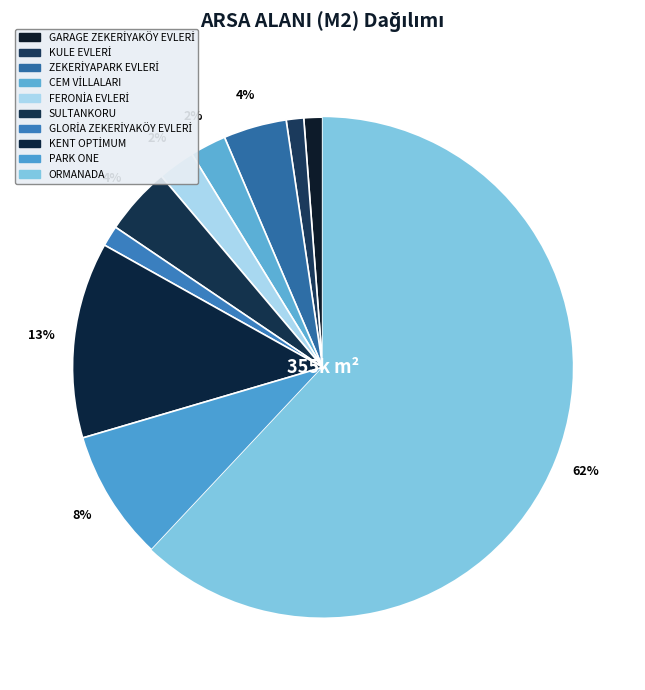

What is the change in value from FERONİA EVLERİ to PARK ONE?

+21500